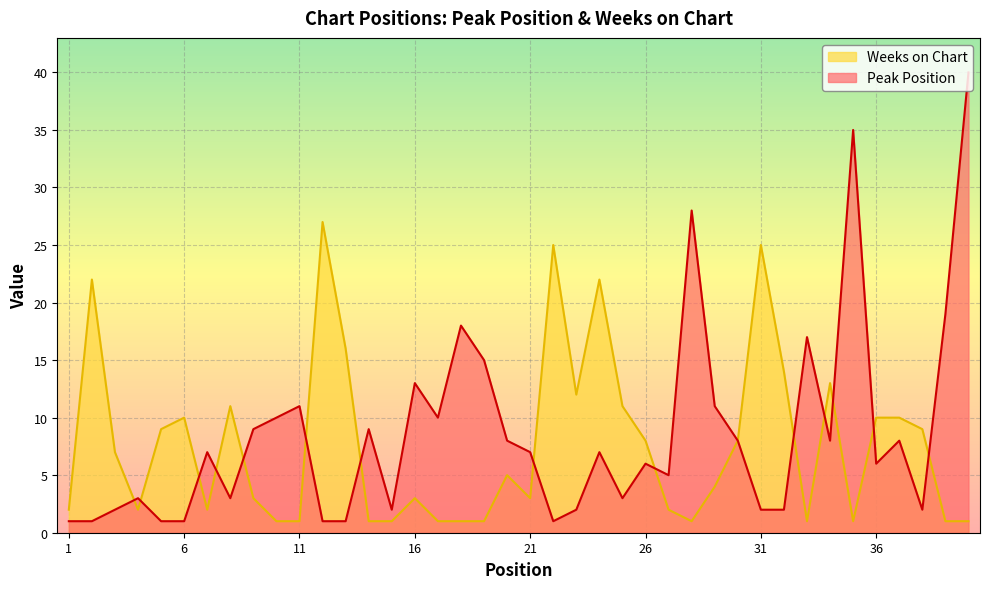

Which category has the highest value across all series?

40